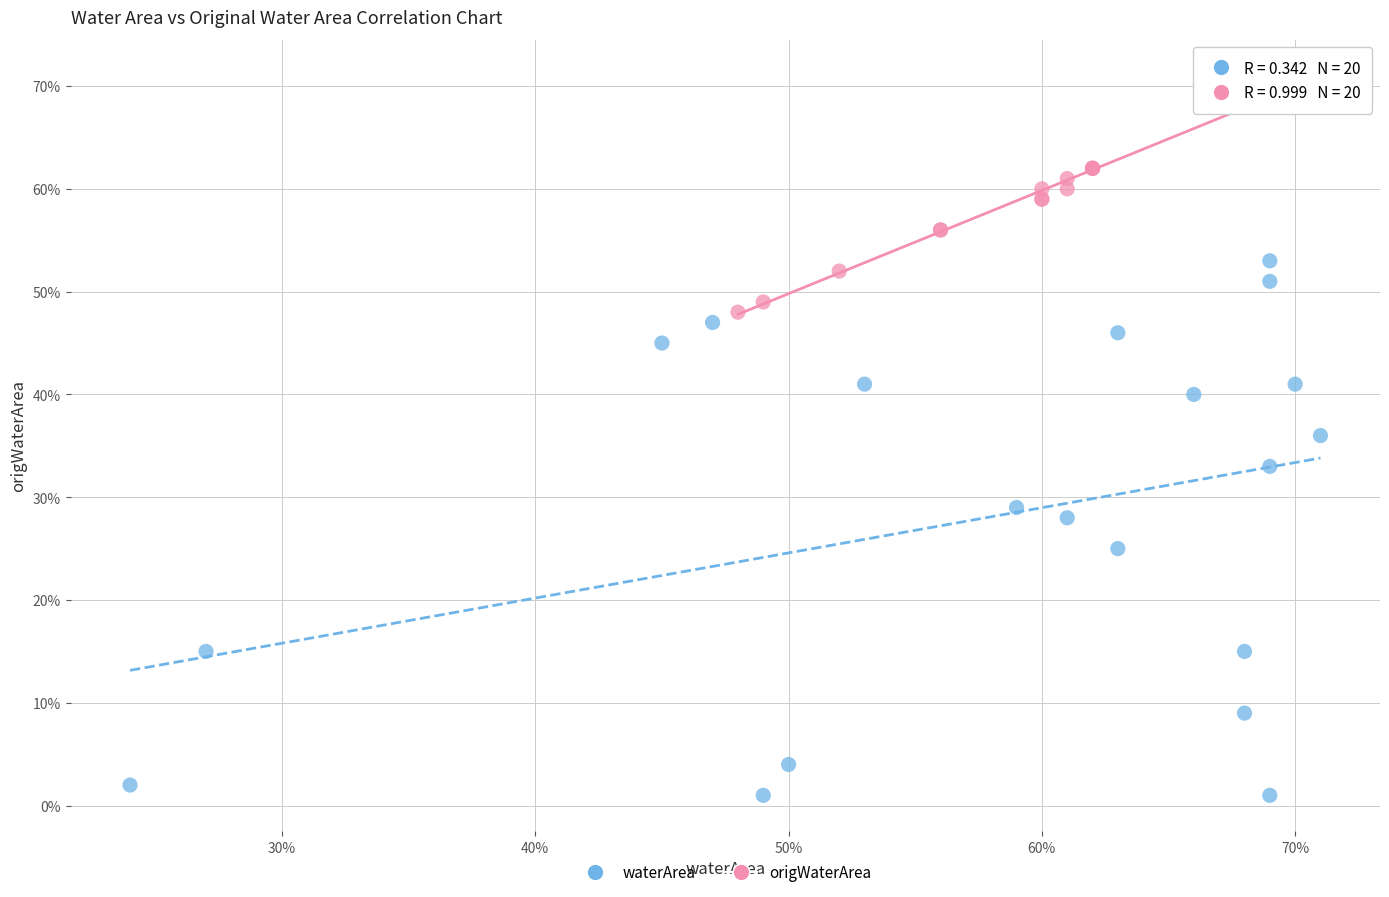

What are all the series names shown in the legend?

waterArea, origWaterArea